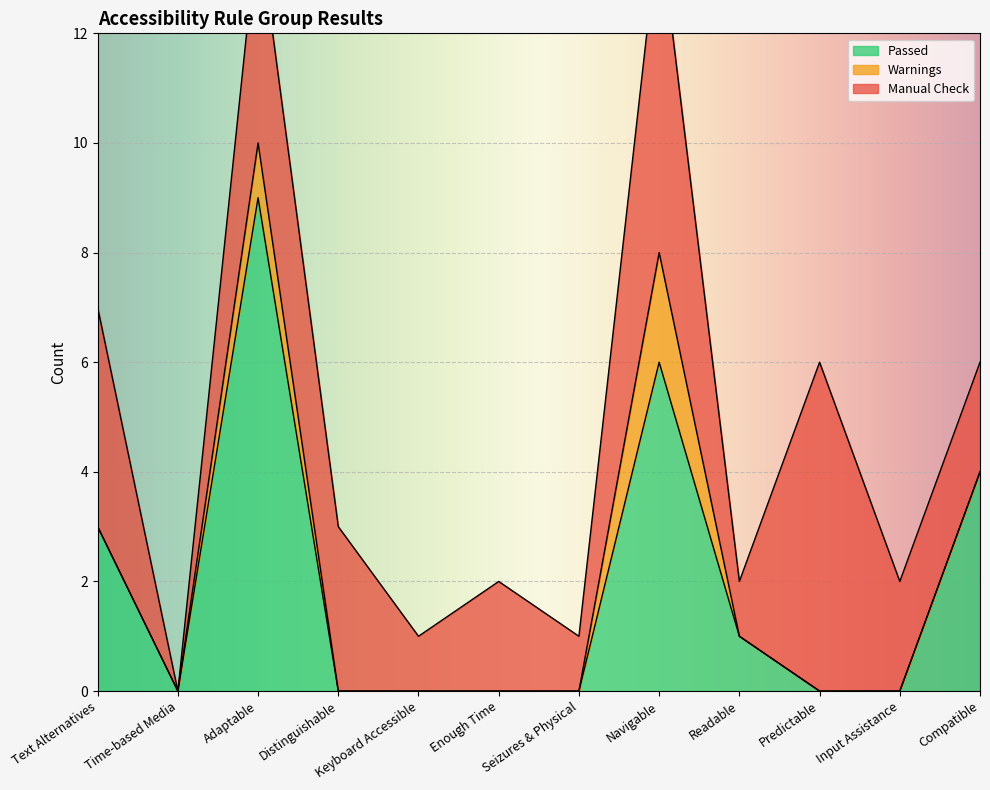

What is the greatest value displayed?

9